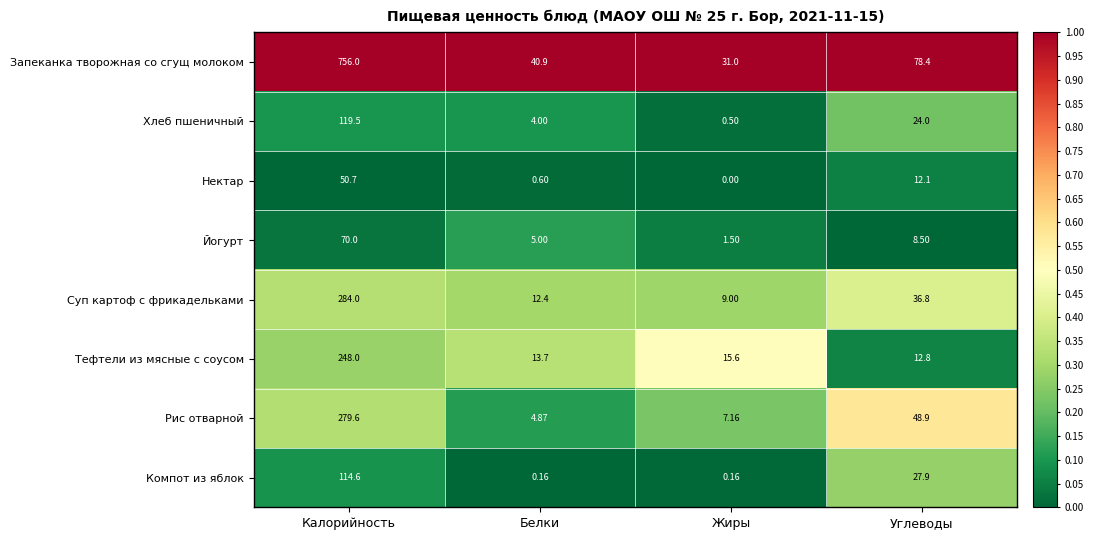

Rank the series by their maximum value, from lowest to highest.

Нектар, Йогурт, Компот из яблок, Хлеб пшеничный, Тефтели из мясные с соусом, Рис отварной, Суп картоф с фрикадельками, Запеканка творожная со сгущ молоком